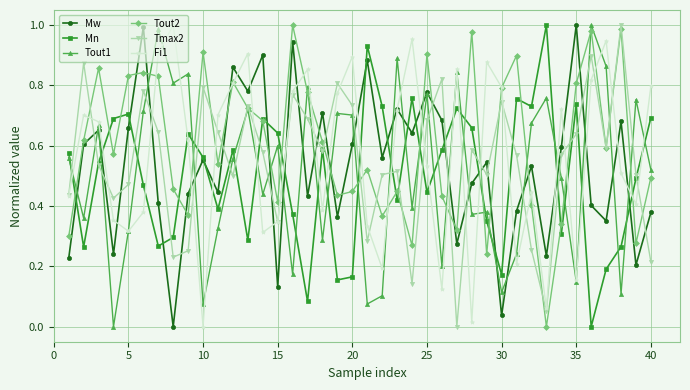

True or false: Tmax2 has more than 2 interior local peaks.

True